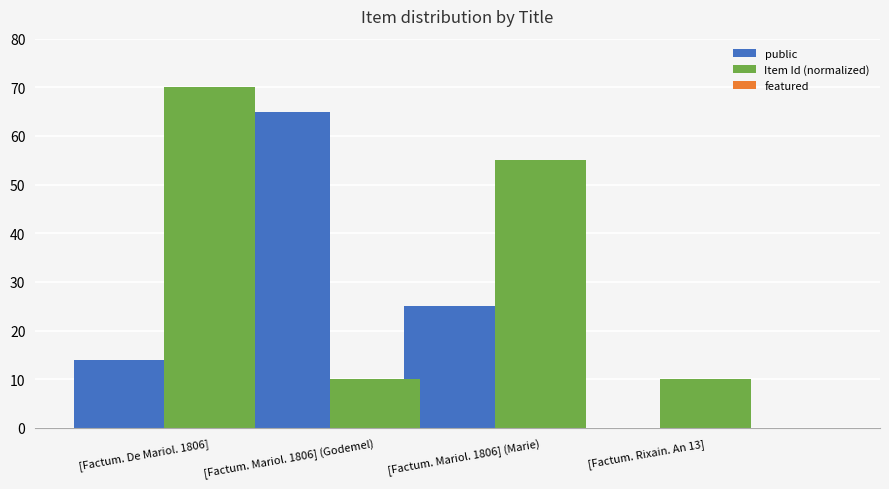

At which category is the sum across all series the highest?

[Factum. De Mariol. 1806]